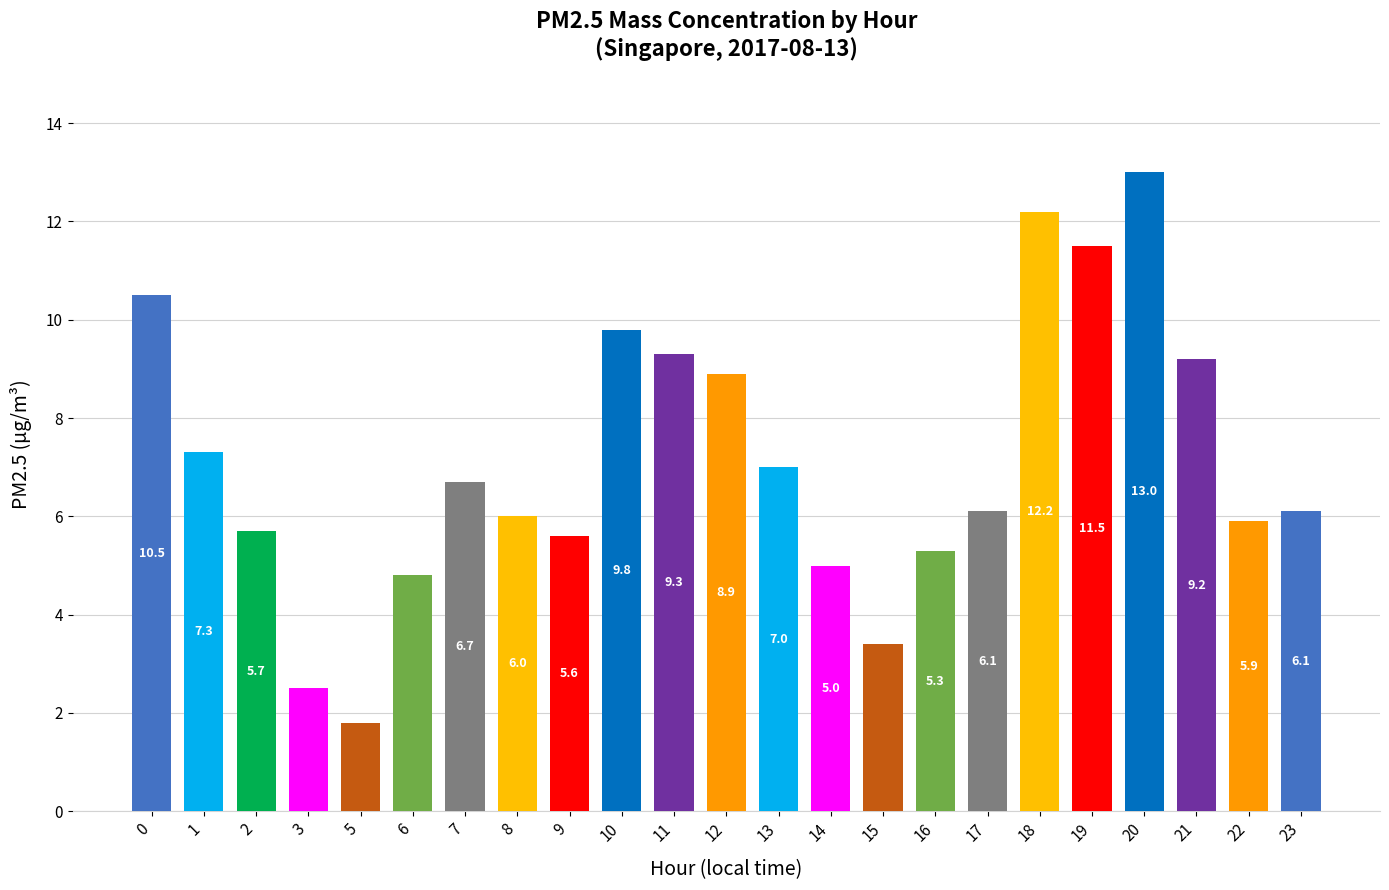

Is it true that the value at 23 is 6.1?

True